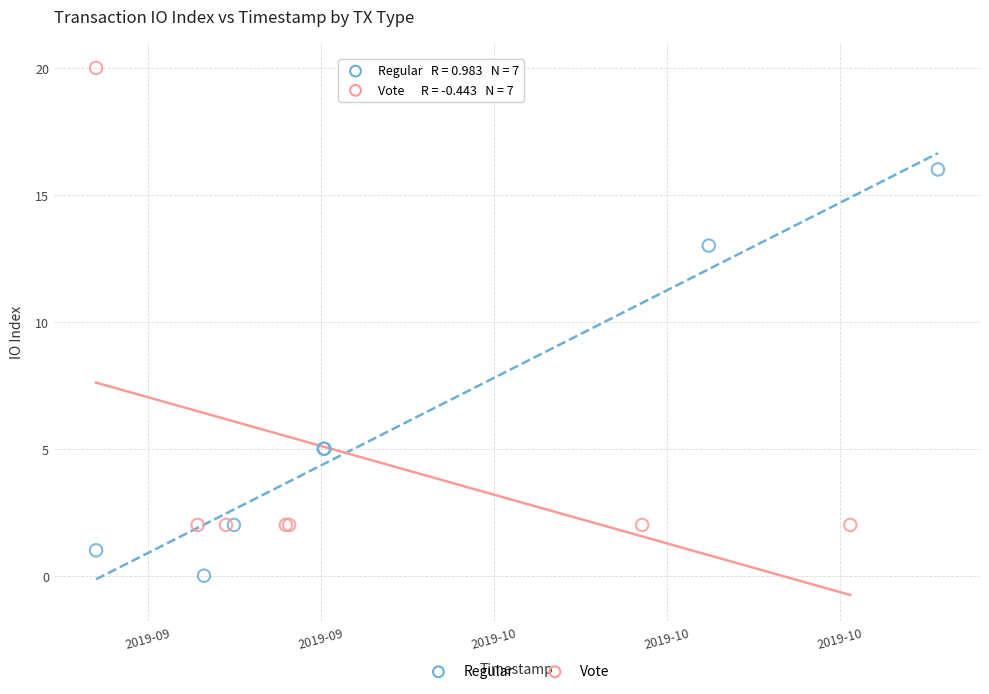

Which series contains the lowest Y value?

Regular